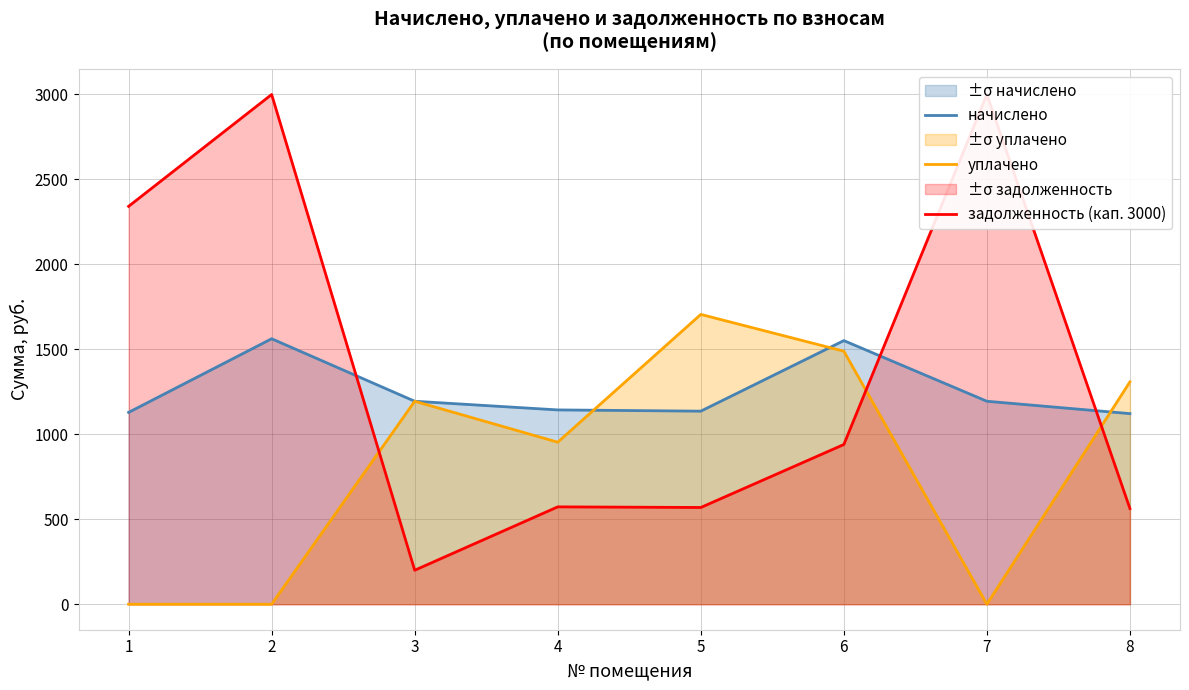

How many times do уплачено and задолженность (кап. 3000) cross each other?

3